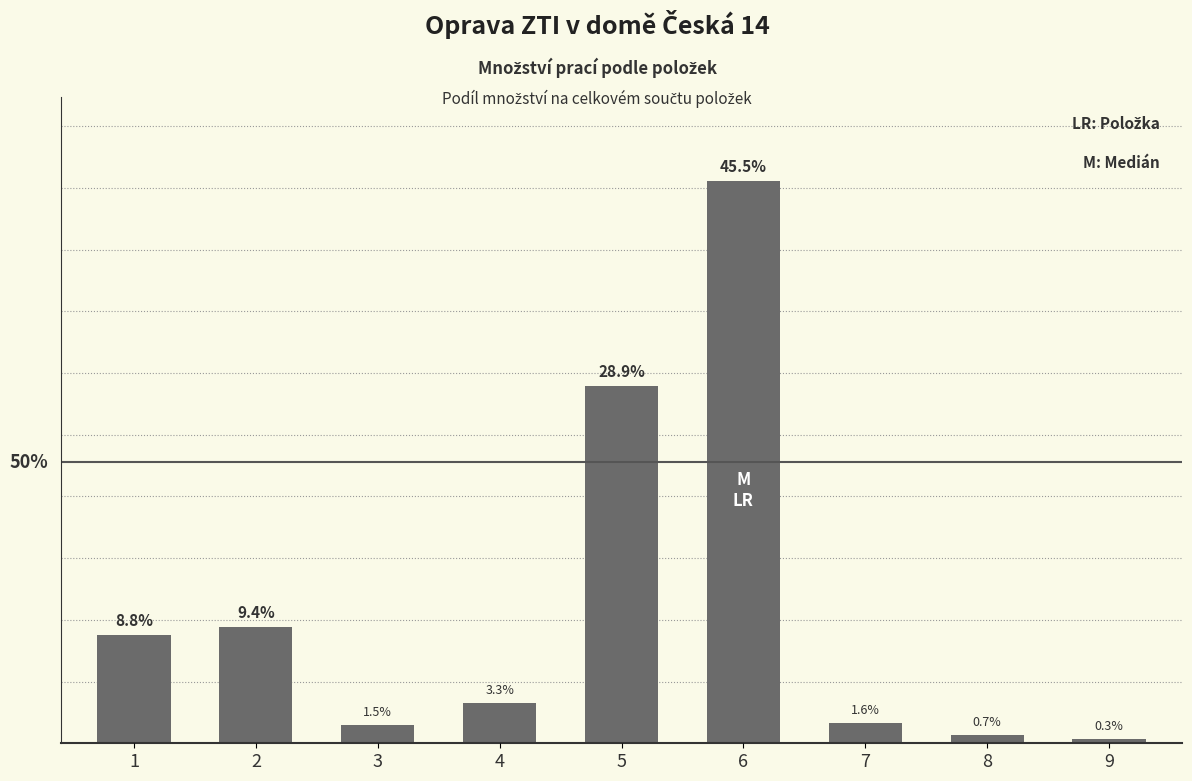

List the labels in order of value, smallest first.

9, 8, 3, 7, 4, 1, 2, 5, 6